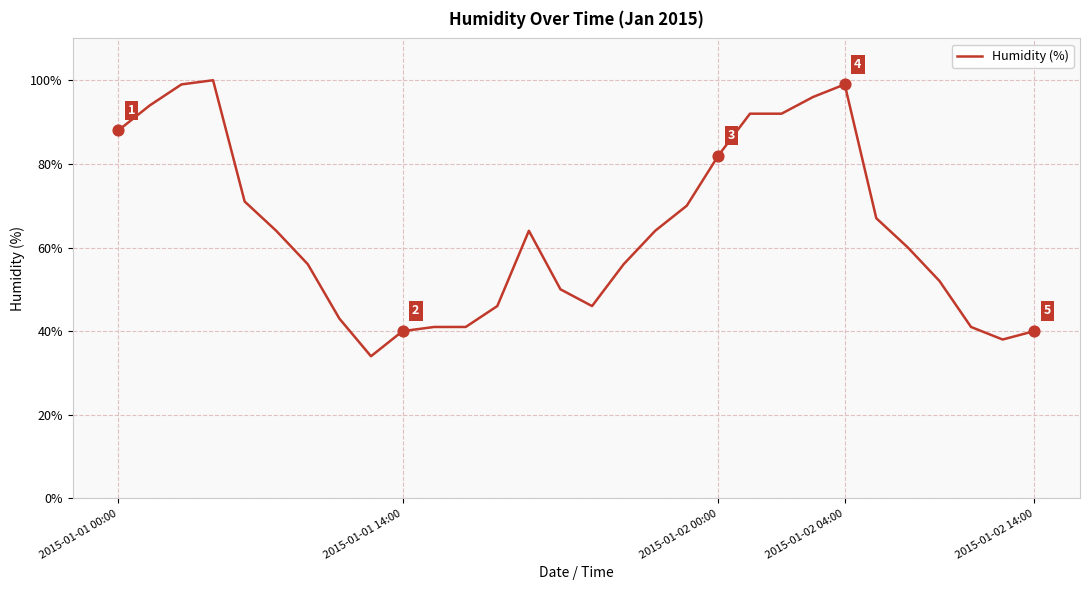

What is the difference between the maximum and minimum values?

66